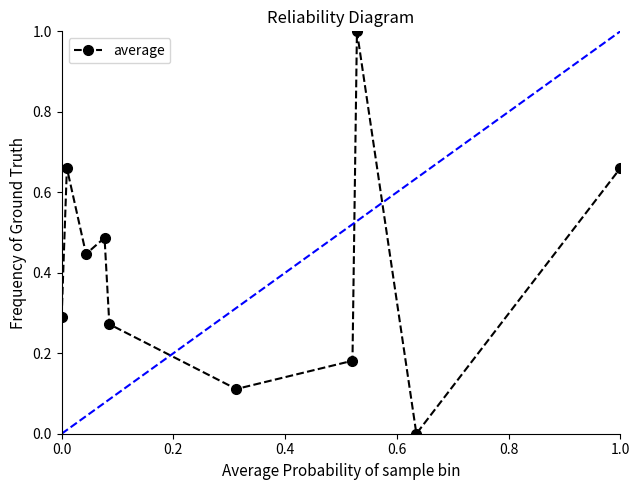

What is the sum of all values?

4.1